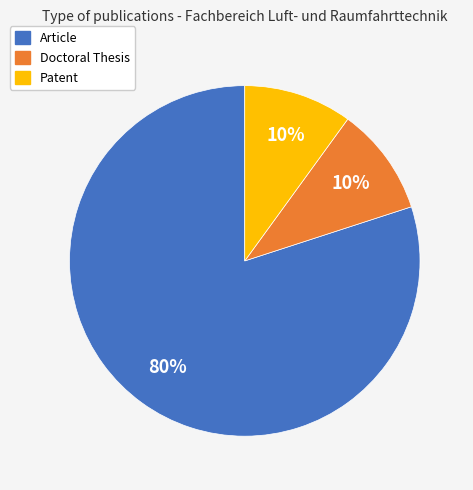

How many slices are in this pie chart?

3